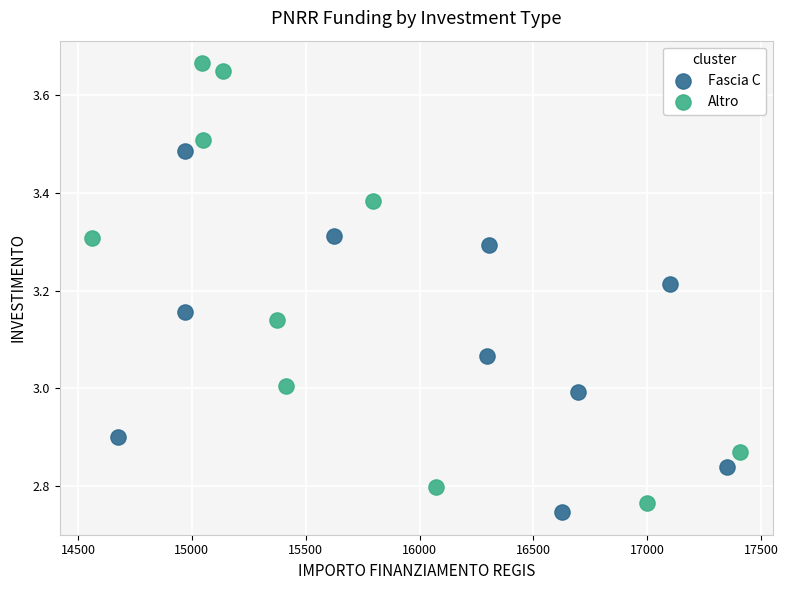

Which series contains the highest Y value?

Altro